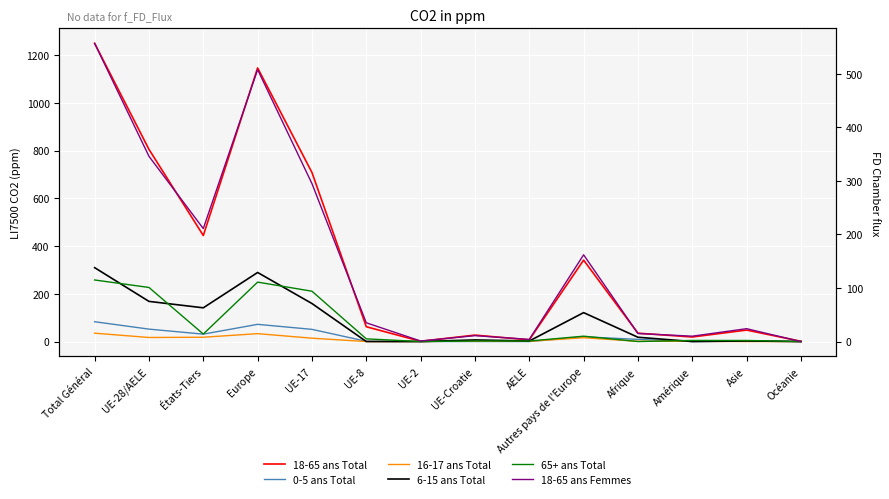

Where does the 18-65 ans Total series first go above 62?

Total Général